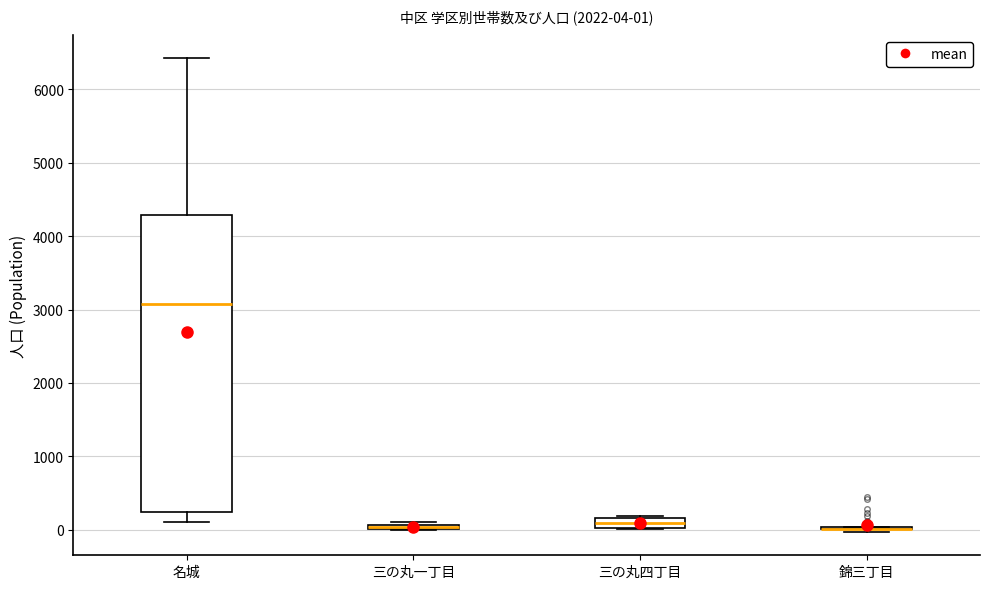

Which box is the tallest, from its lower edge to its upper edge?

名城